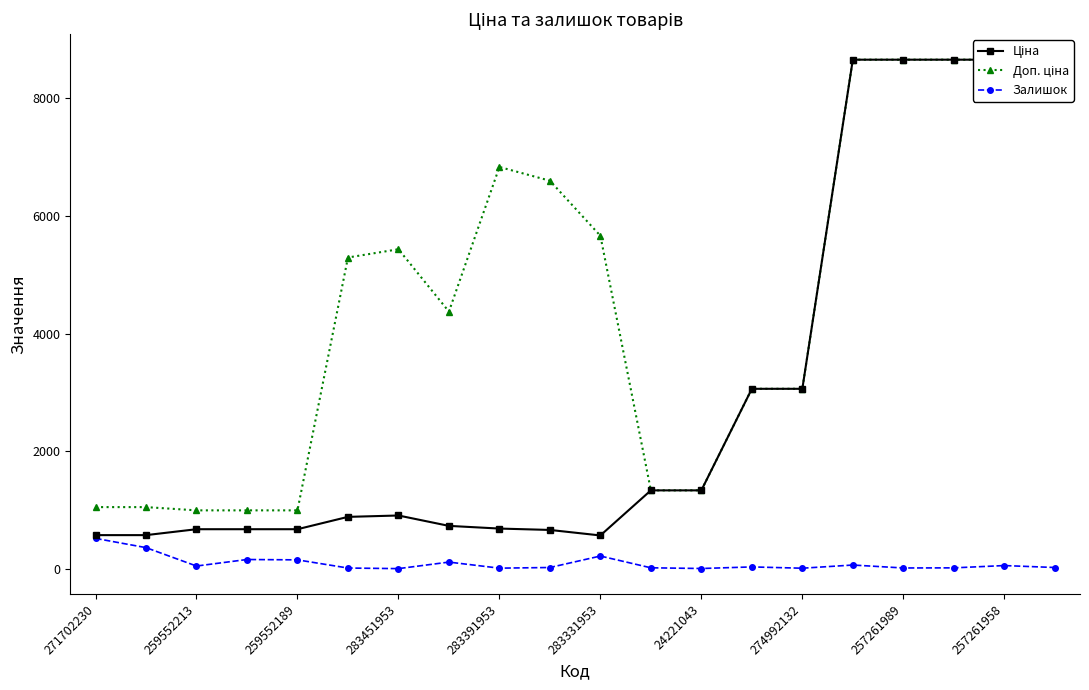

True or false: Залишок has more than 0 interior local peaks.

True